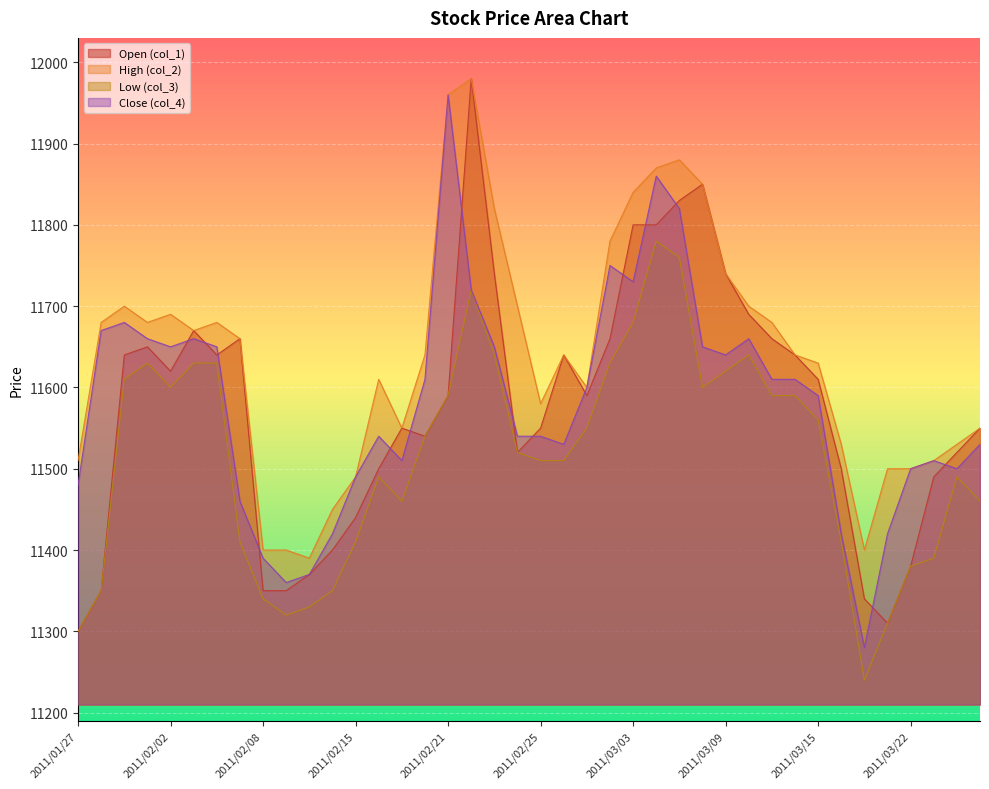

What is the difference between the maximum and second lowest values in the col_4 series?

600